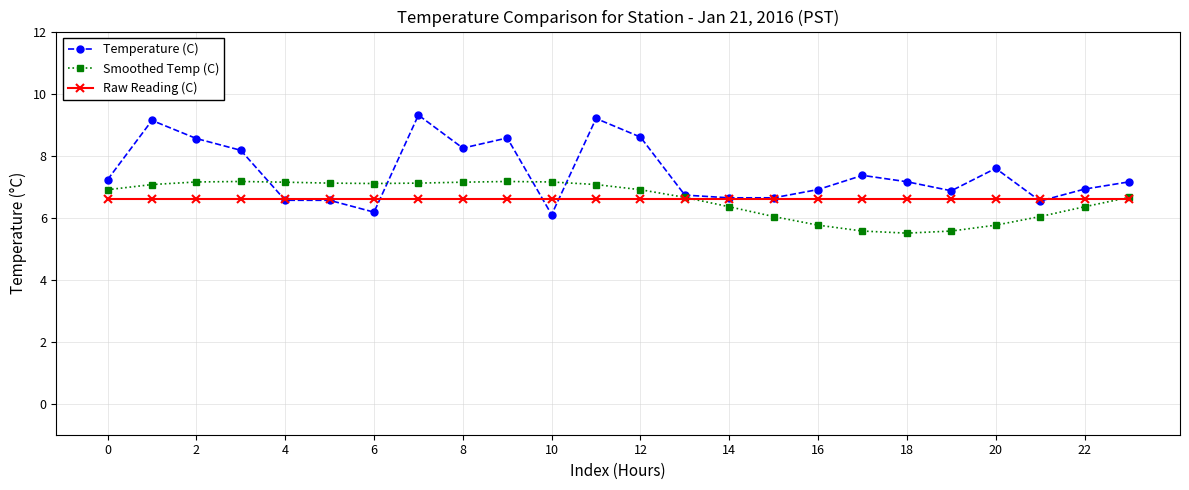

What is the lowest value of the Smoothed Temp (C) series?

5.5